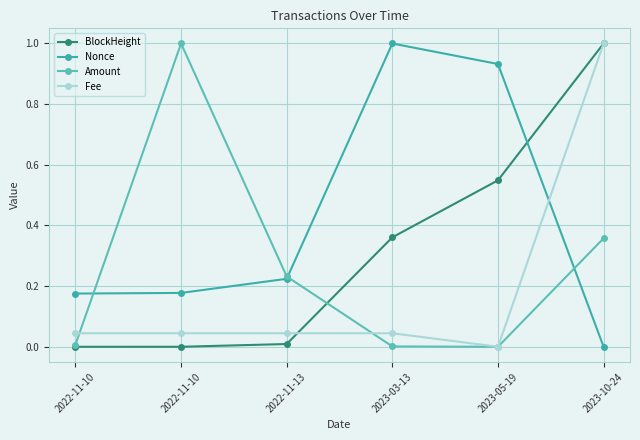

True or false: Fee has a value of 0.0 at 2022-11-10.

False